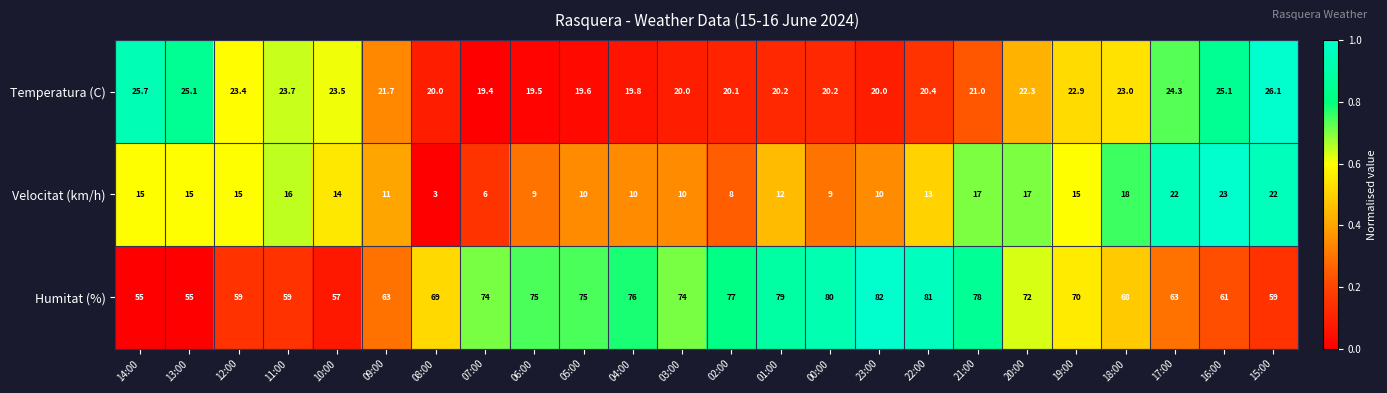

What is the total value across all series at 07:00?

99.4